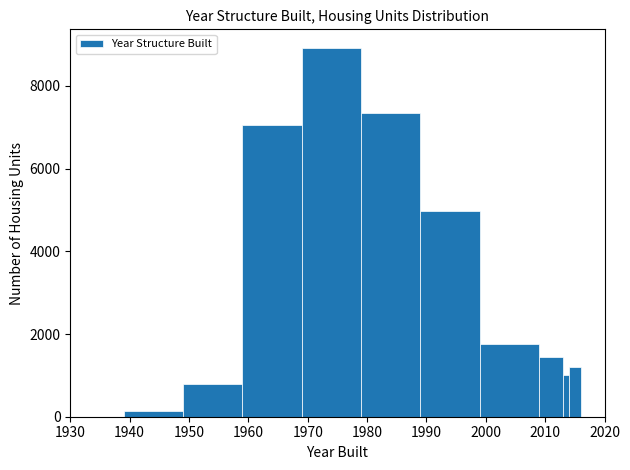

Read against the x-axis, roughly where is the centre of the tallest bar?

1974